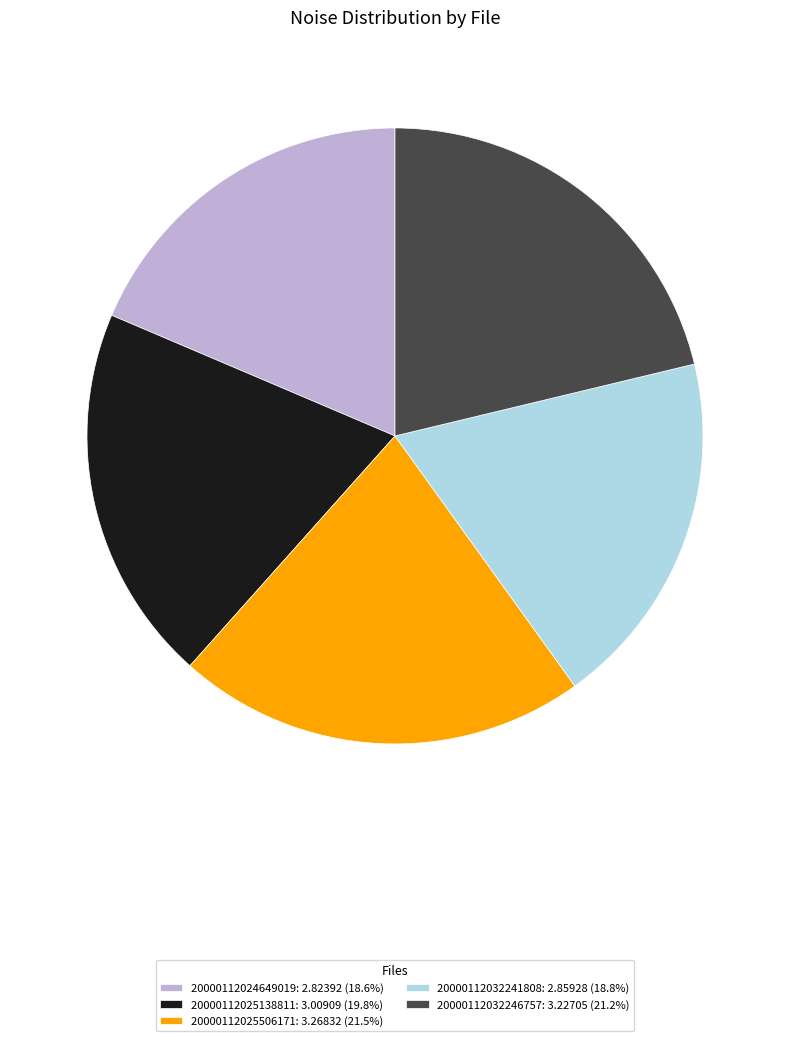

Does any single category account for the majority?

No